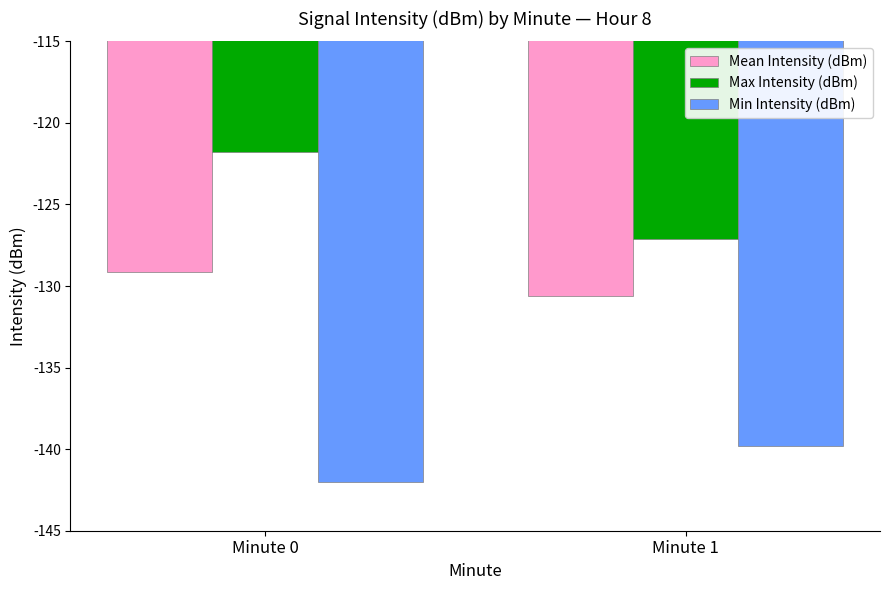

Read the Max Intensity (dBm) value at Minute 1.

-127.1